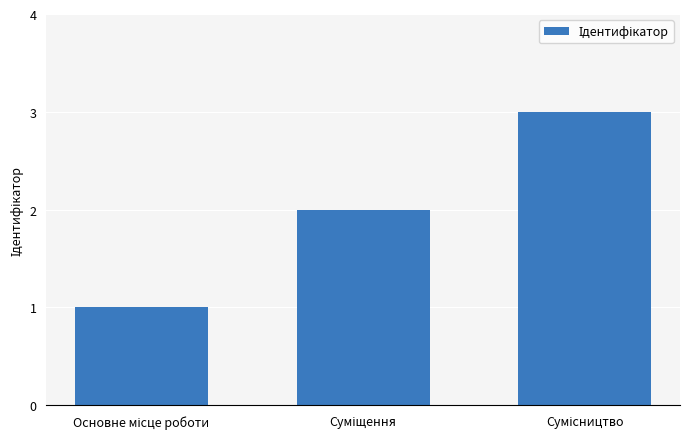

What is the greatest value displayed?

3